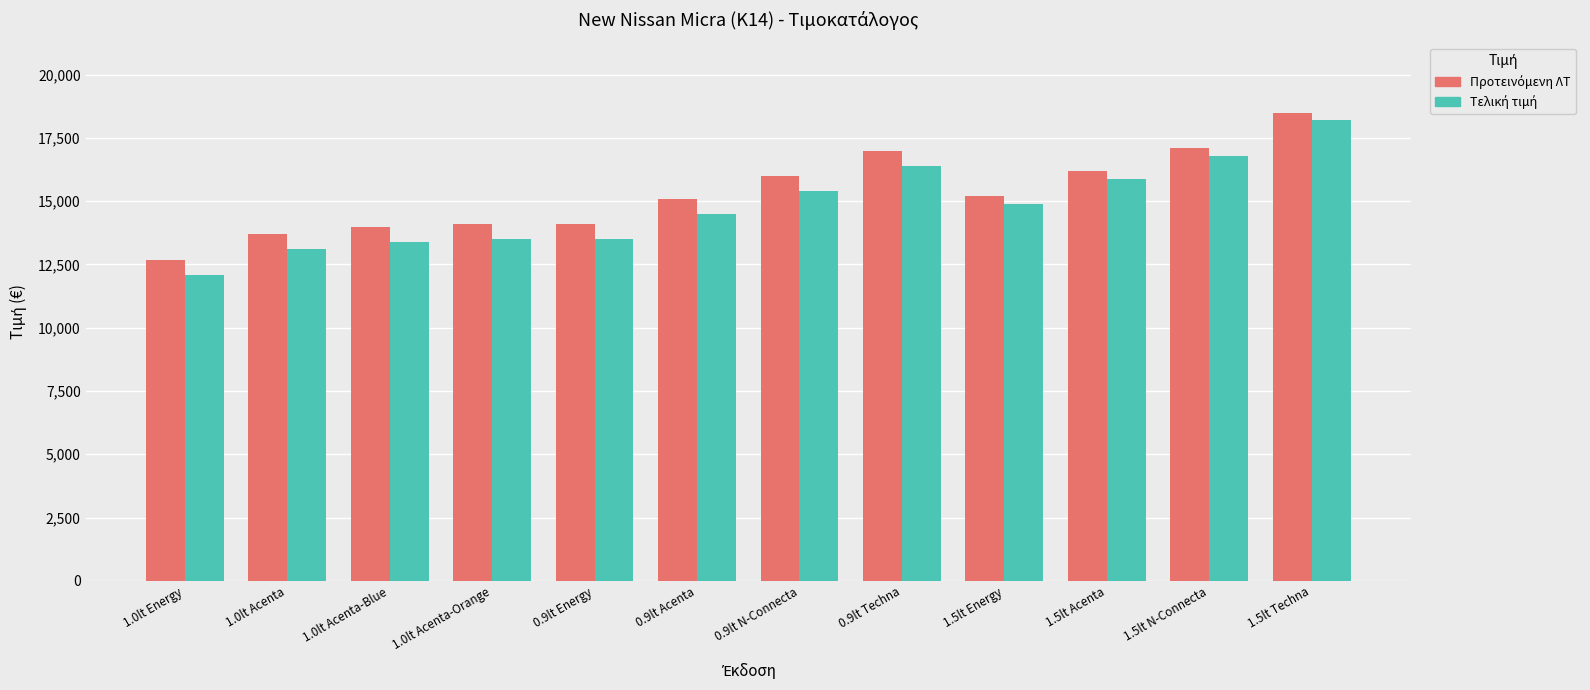

At how many categories does at least one series exceed 17972?

1